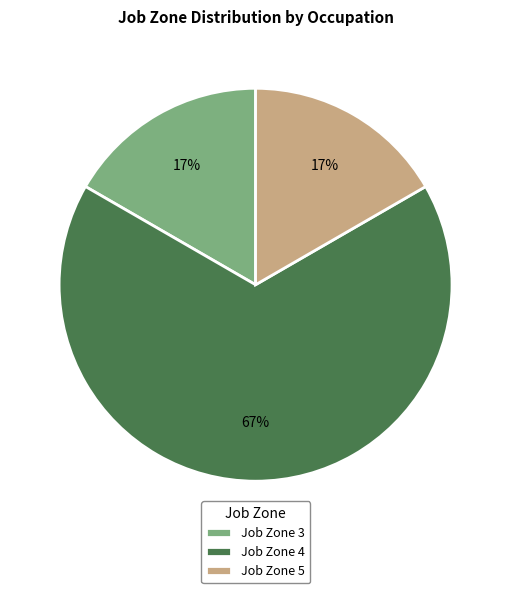

To the nearest percent, what is the average slice percentage?

33%